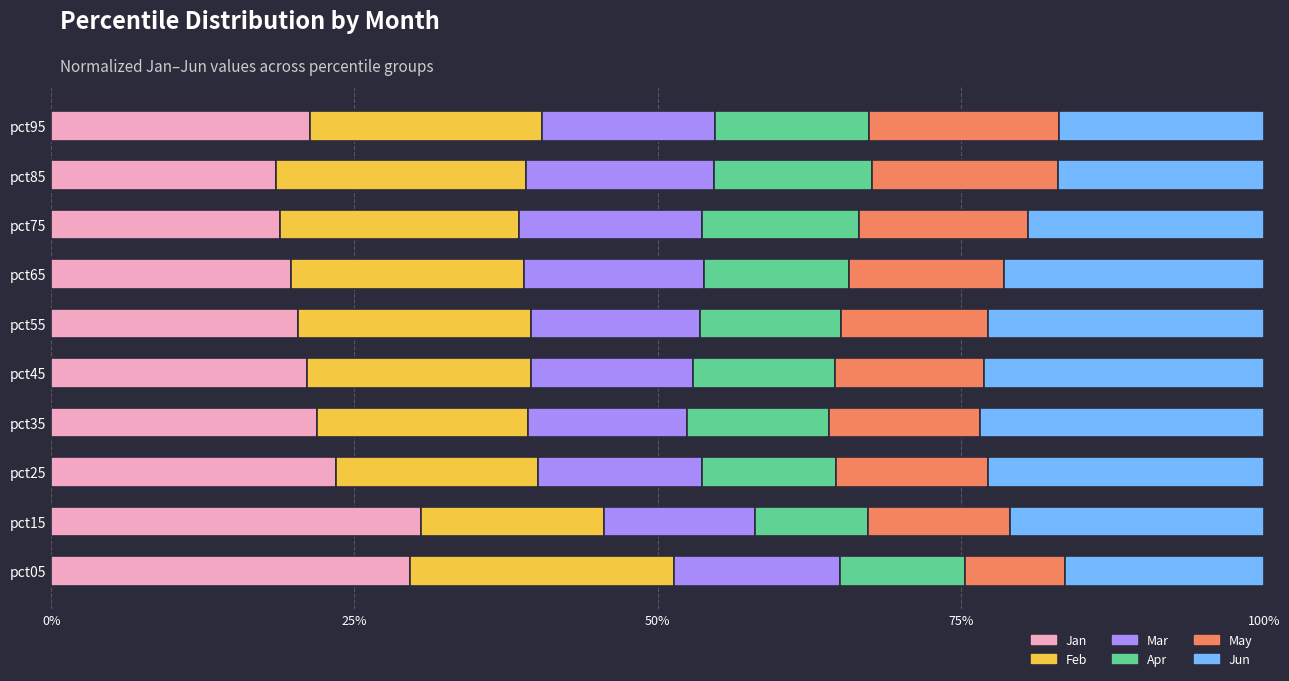

What is the total value across all series at pct65?

100.0